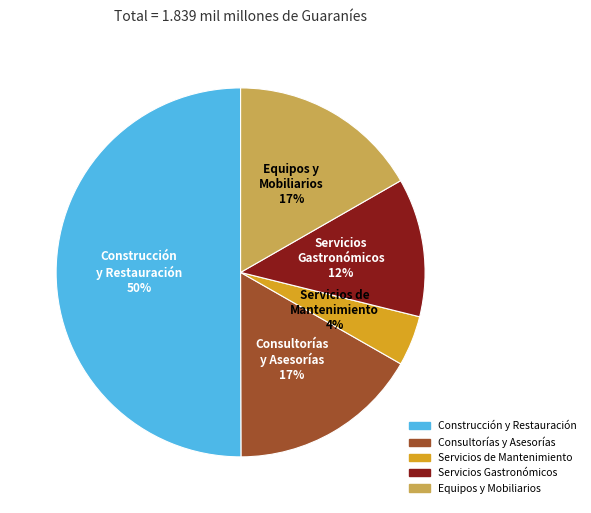

To the nearest percent, what is the difference between the largest and smallest slice percentages?

46%